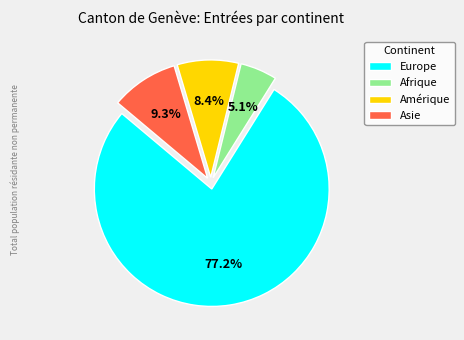

Count the number of slices in the pie.

4